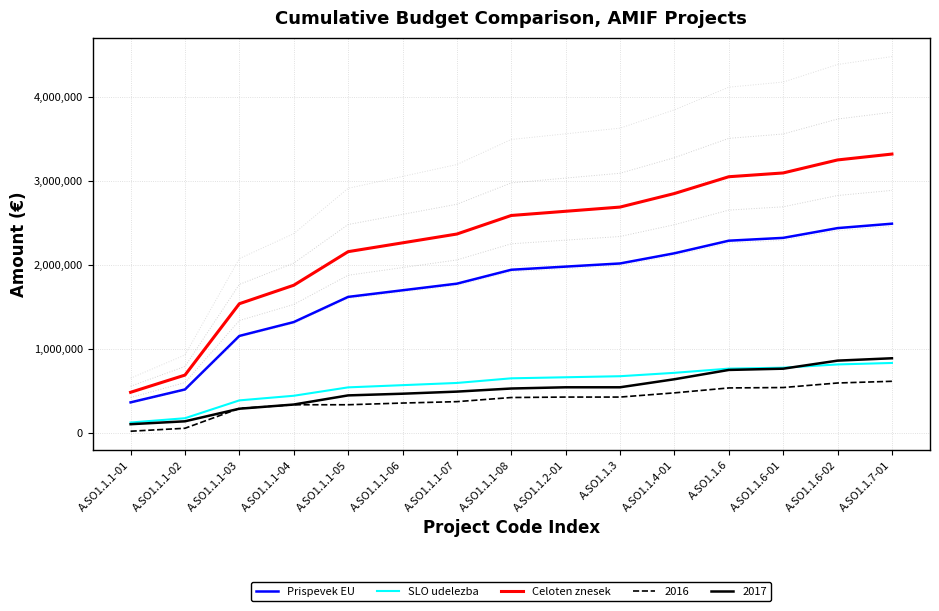

At which label does SLO udelezba first exceed 646500?

A.SO1.1.2-01